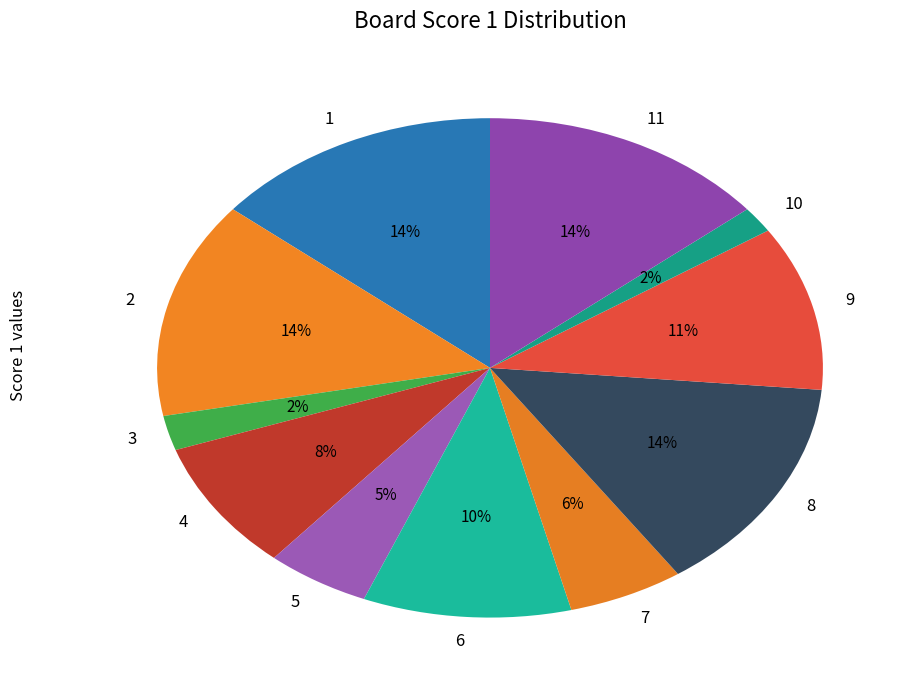

Count the number of slices in the pie.

11